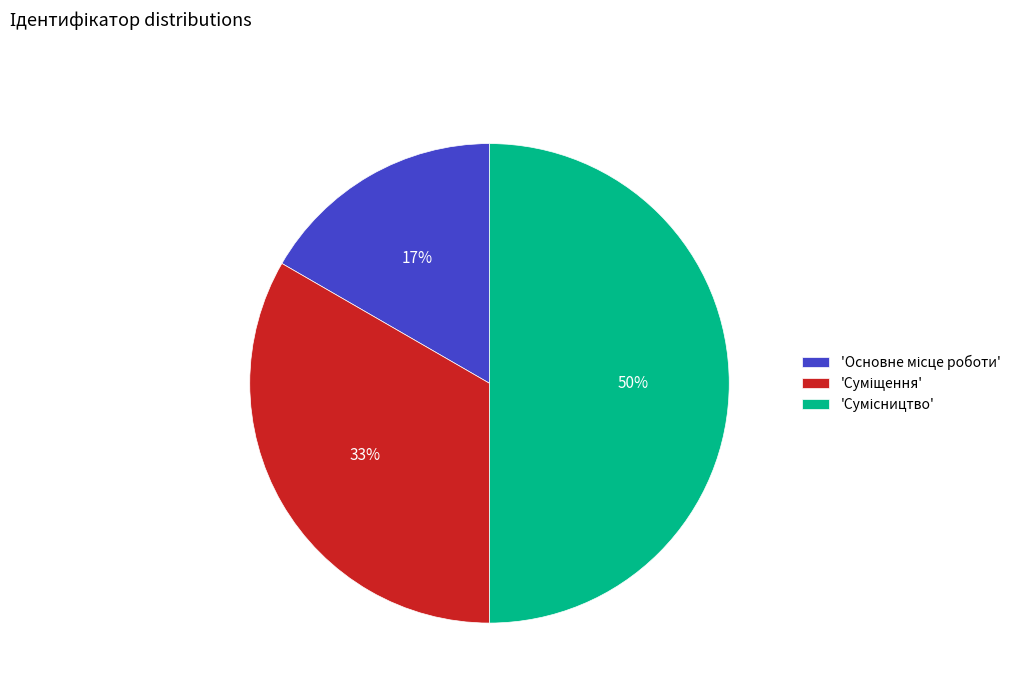

To the nearest percent, what is the average slice percentage?

33%